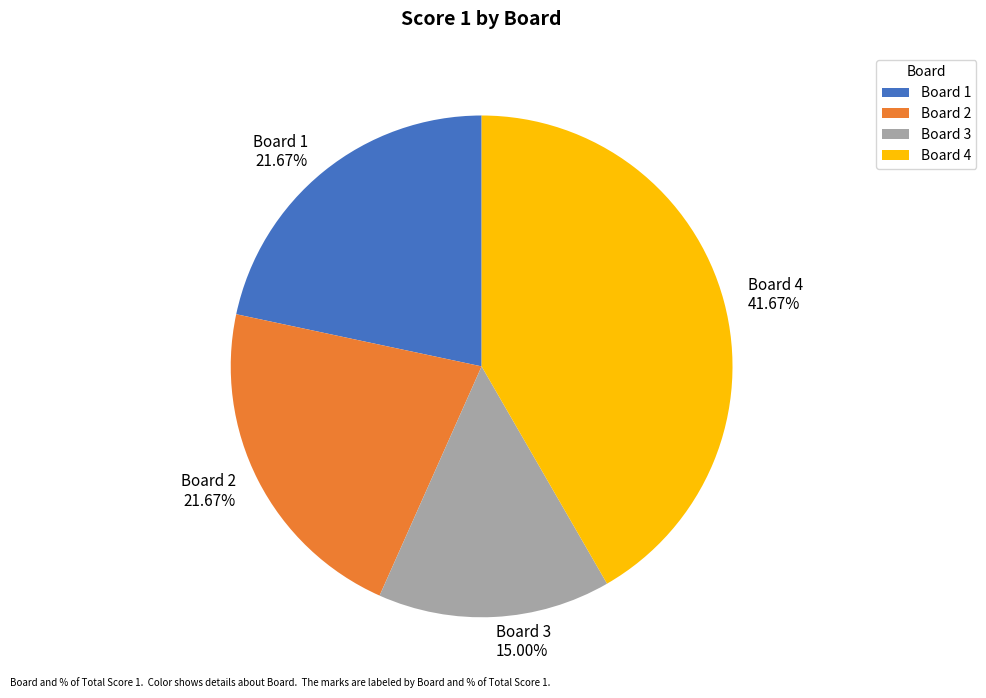

To the nearest percent, what is the average slice percentage?

25%